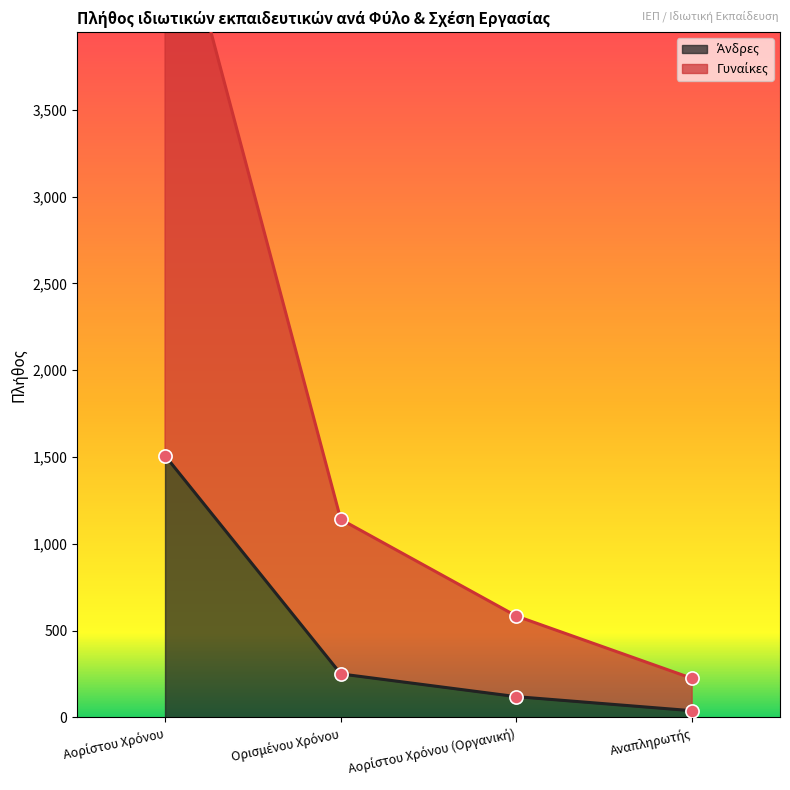

Which series contains the highest Y value?

Γυναίκες